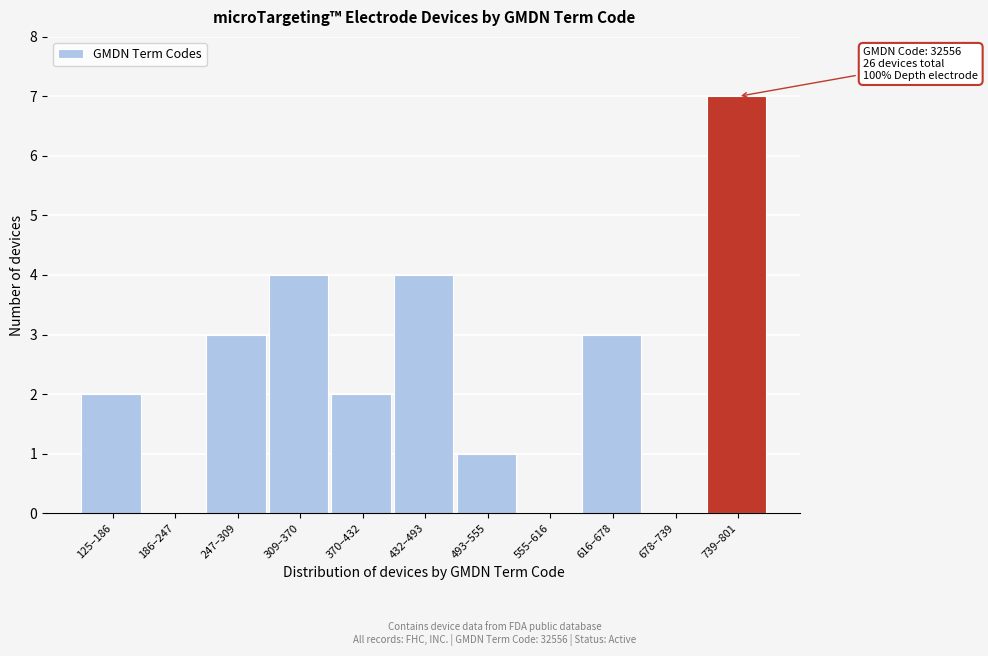

Reading right to left, what are all the values shown in this chart?

739–801=7	678–739=0	616–678=3	555–616=0	493–555=1	432–493=4	370–432=2	309–370=4	247–309=3	186–247=0	125–186=2